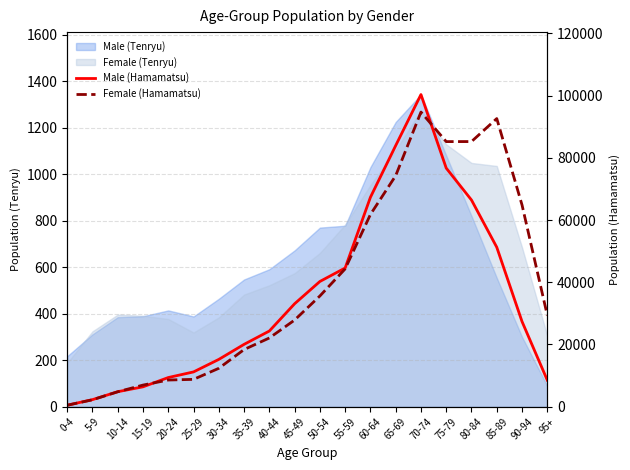

What is the lowest value of the Female (Hamamatsu) series?

472